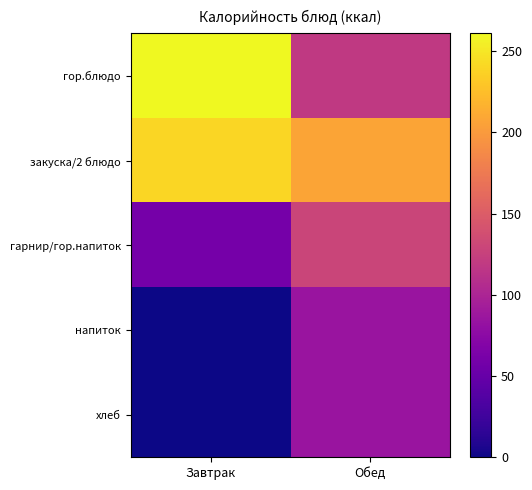

Which series has the largest total across all categories?

закуска/2 блюдо